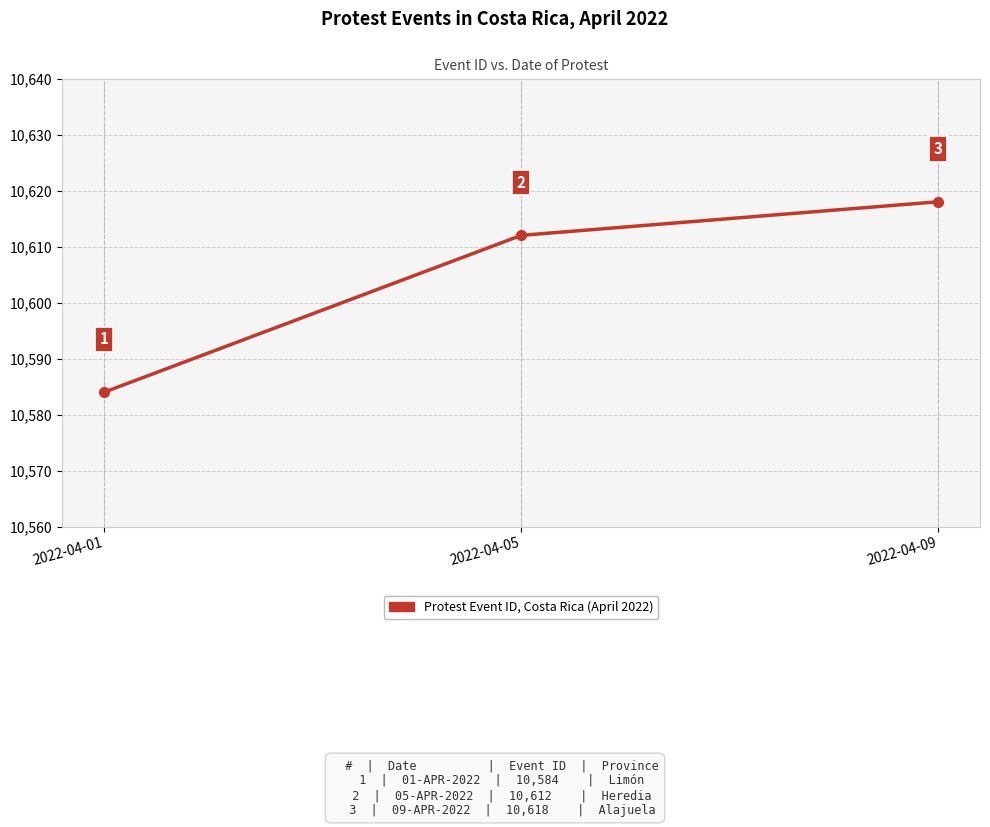

How many series are shown in this chart?

1